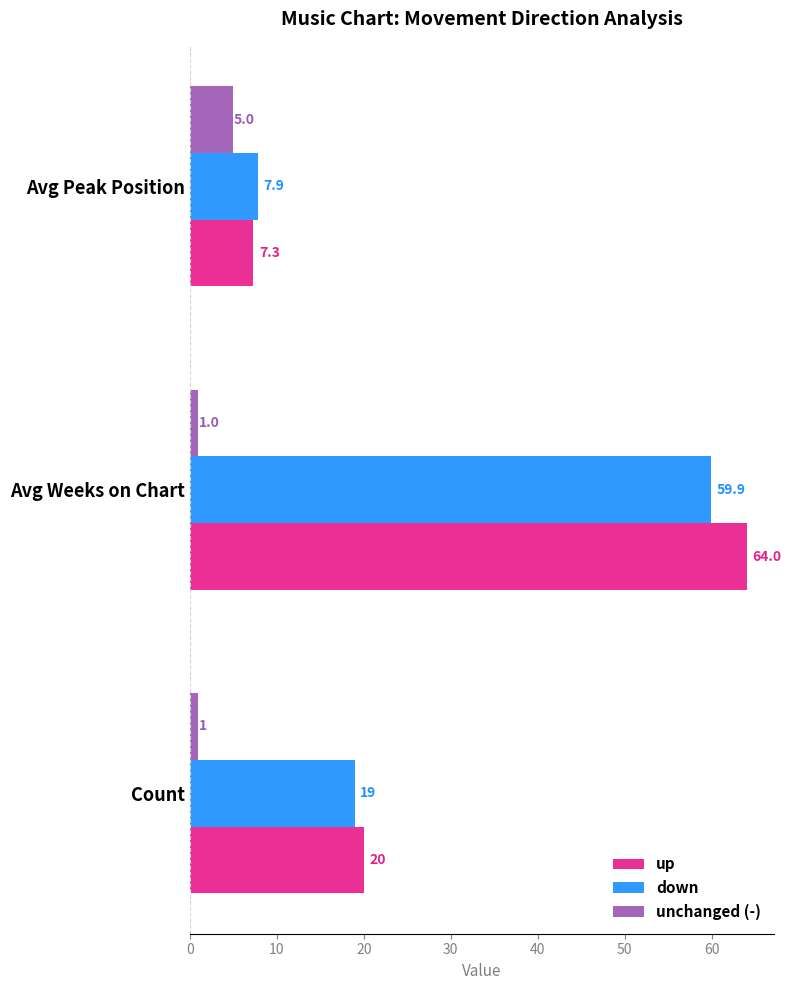

The down series shows 11.0 at Avg Peak Position. True or false?

False